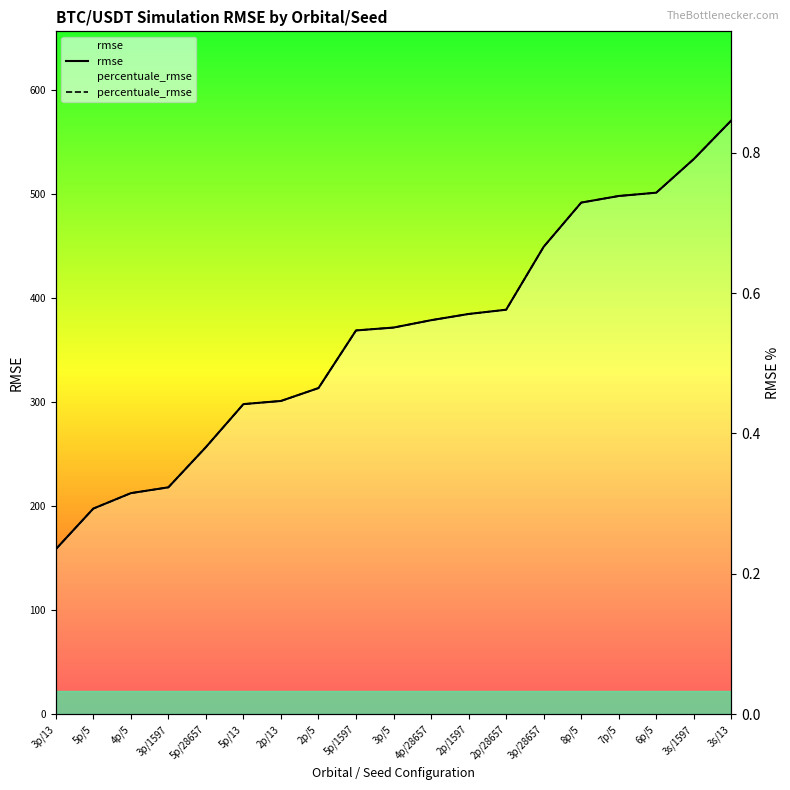

At which label does rmse reach its minimum?

3p/13